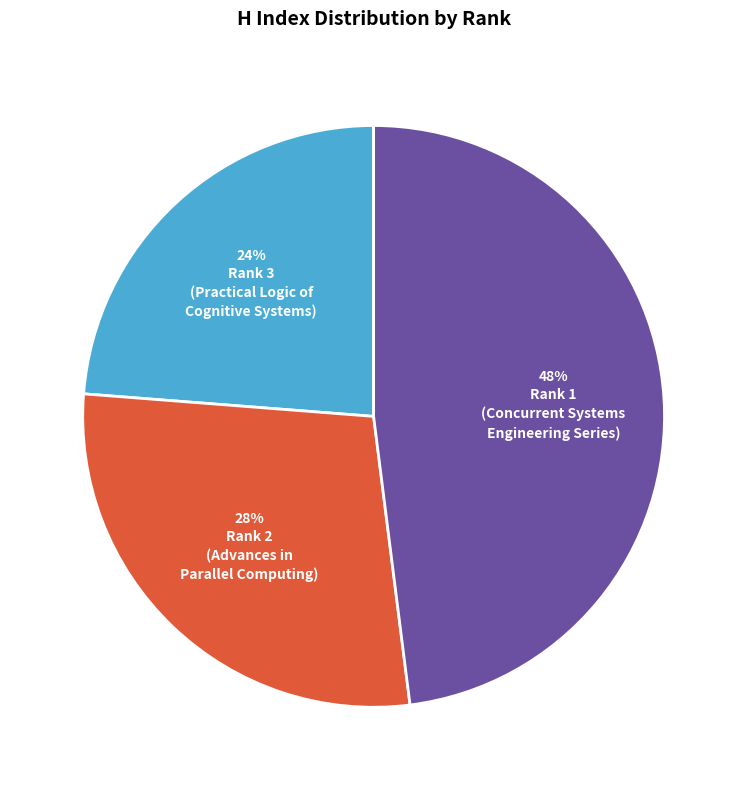

Is there a majority slice in this chart?

No